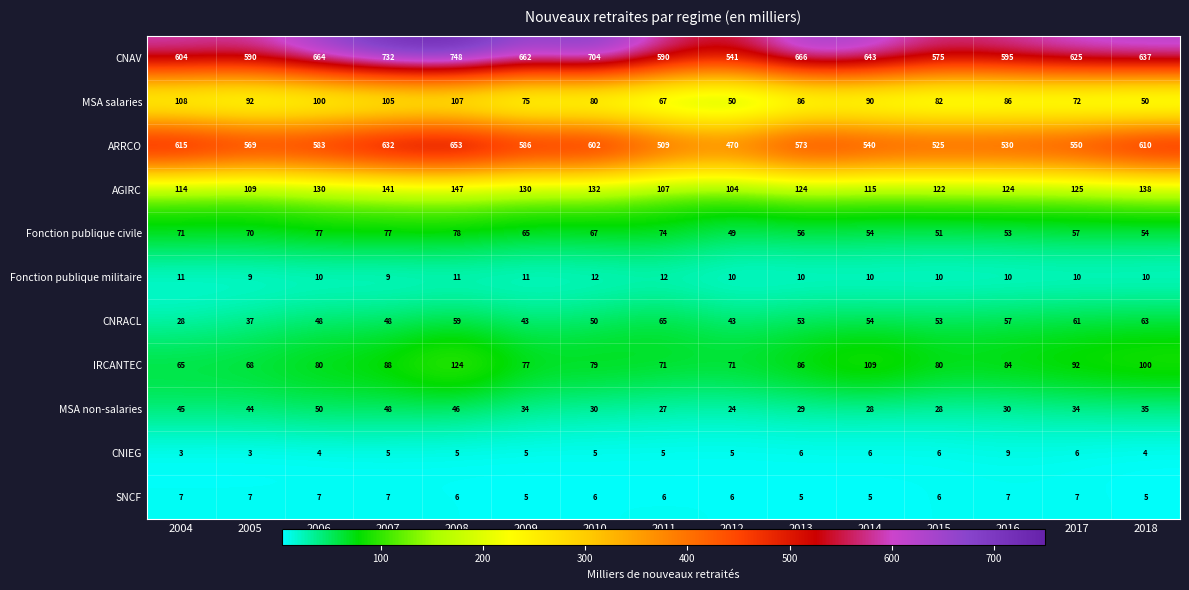

What is the approximate value of SNCF at 2018?

5